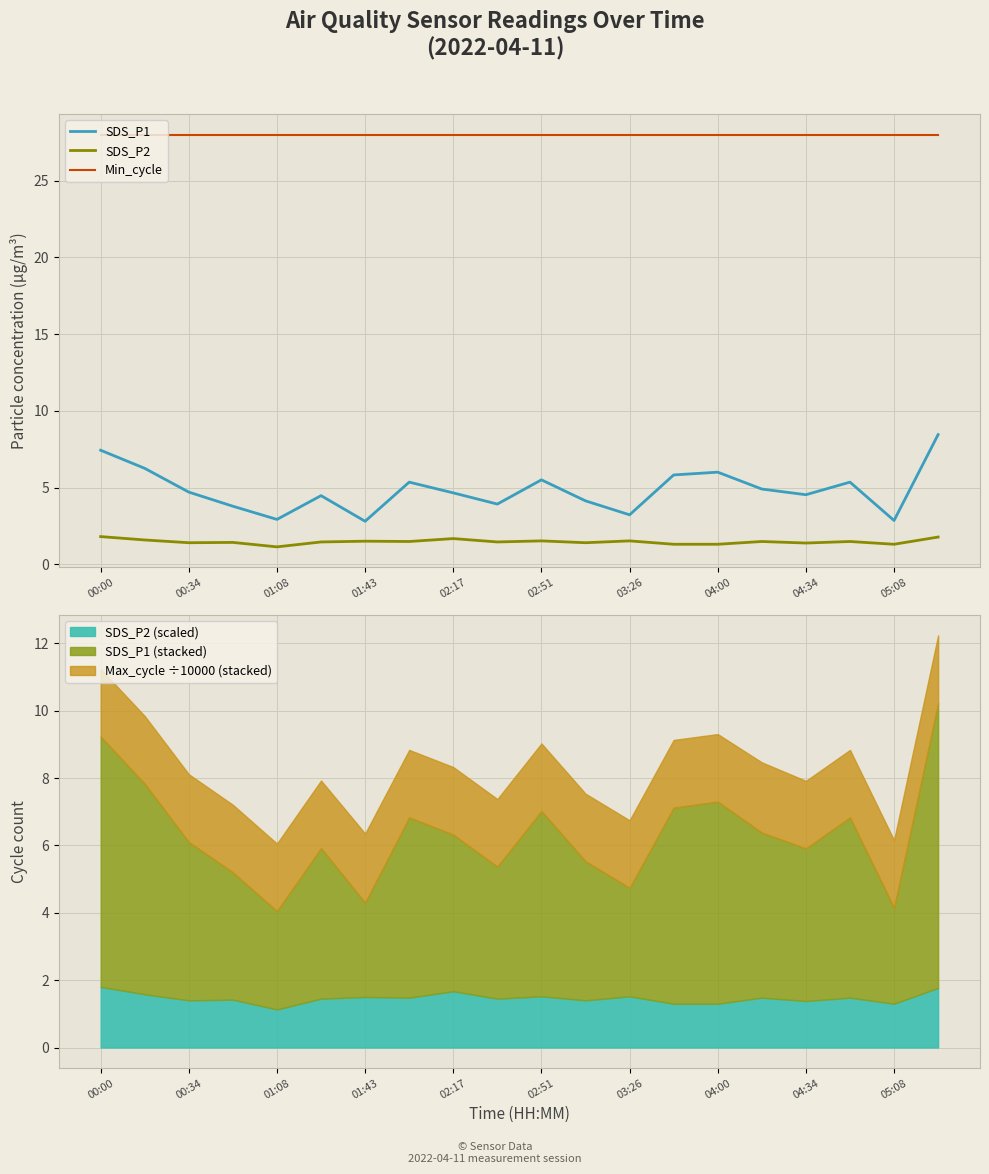

True or false: SDS_P2 and Min_cycle intersect in this chart.

False